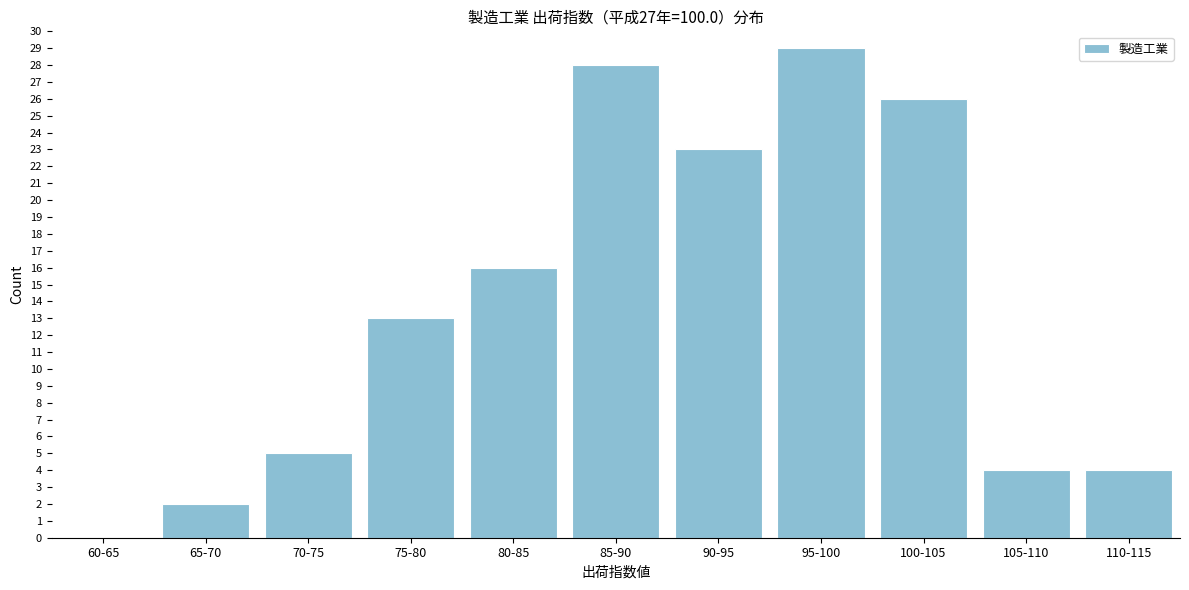

Reading left to right, list all the values displayed in this chart.

60-65=0	65-70=2	70-75=5	75-80=13	80-85=16	85-90=28	90-95=23	95-100=29	100-105=26	105-110=4	110-115=4